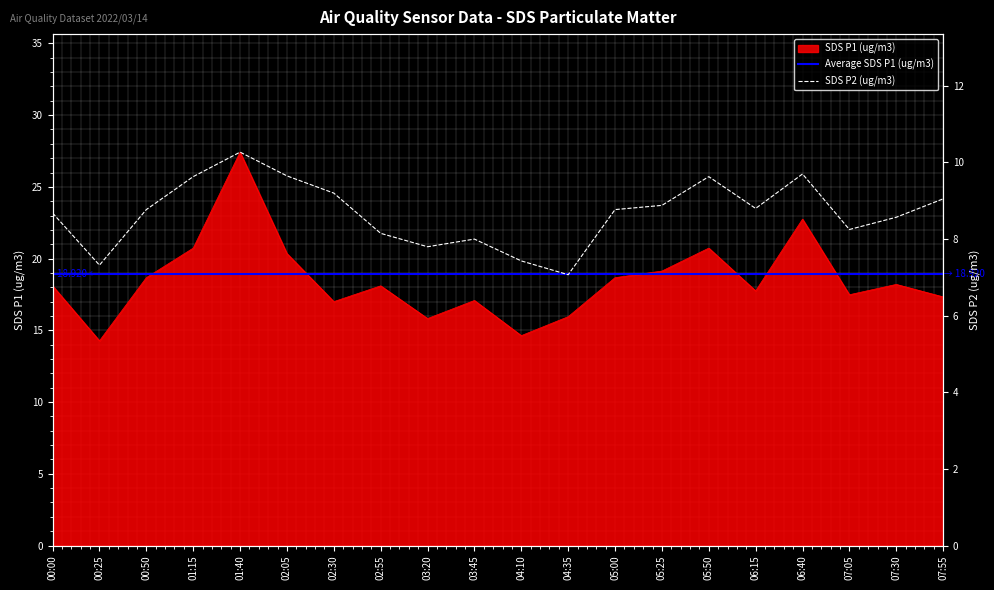

Which has a higher value, 02:55 or 03:20?

02:55